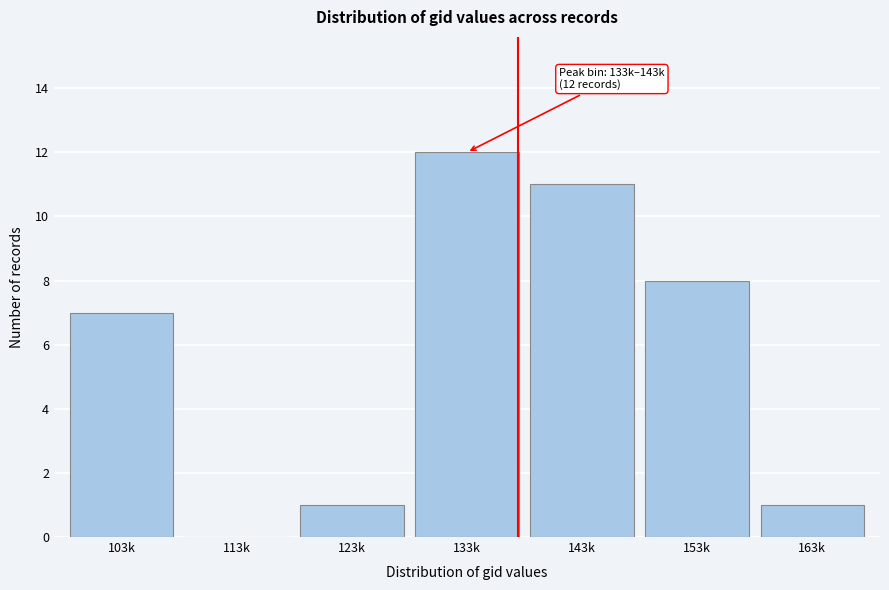

Reading left to right, transcribe all the data shown in this chart.

103k=7	113k=0	123k=1	133k=12	143k=11	153k=8	163k=1